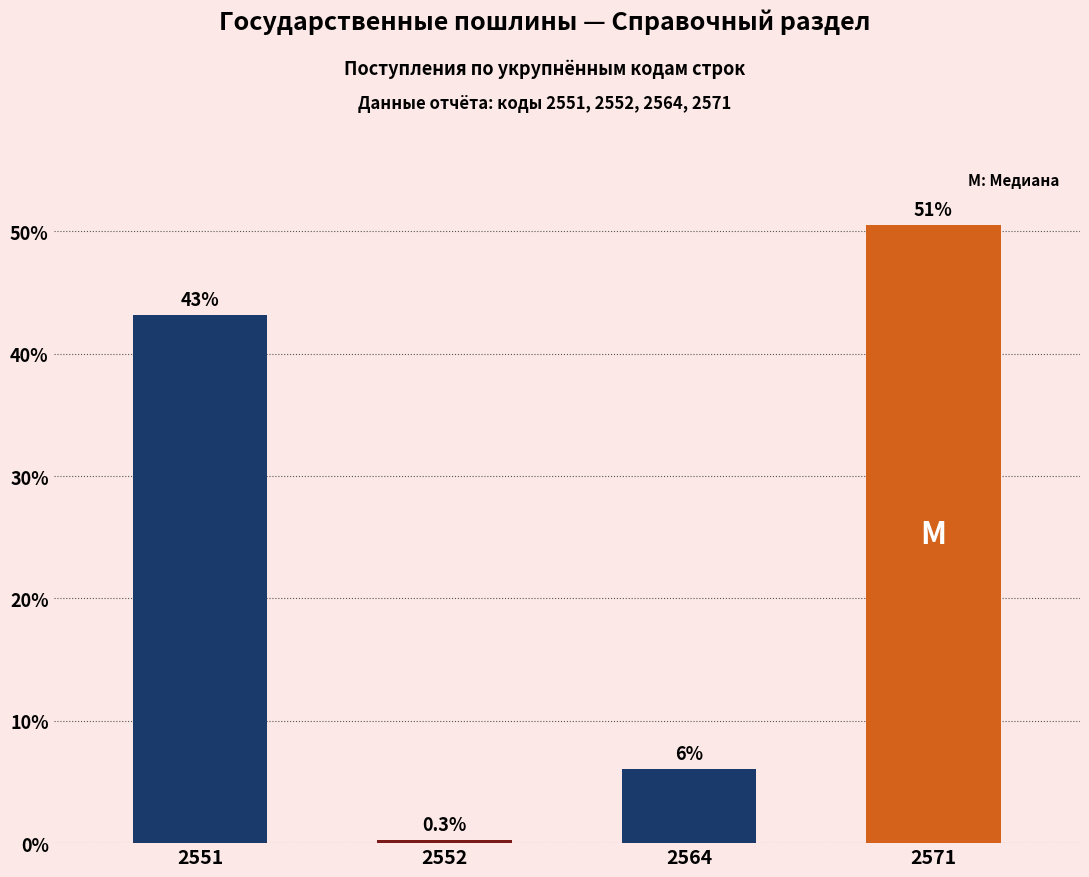

The value at 2551 is 25.9. True or false?

False